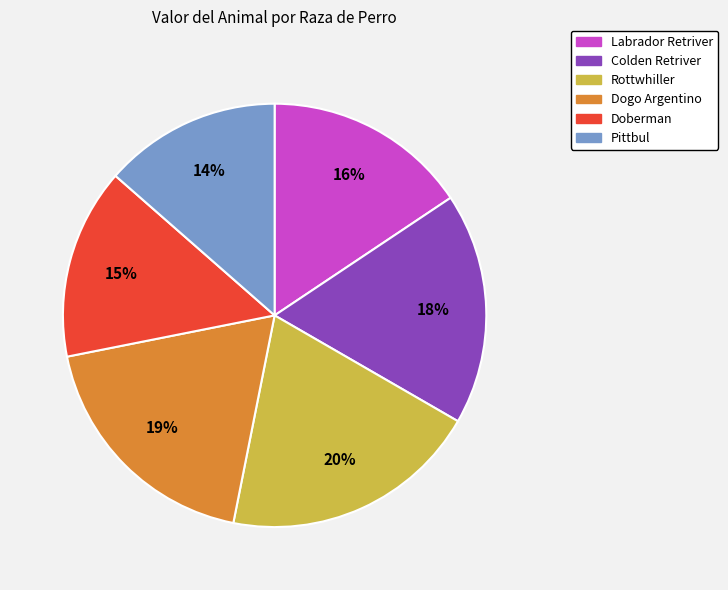

How many slices are in this pie chart?

6